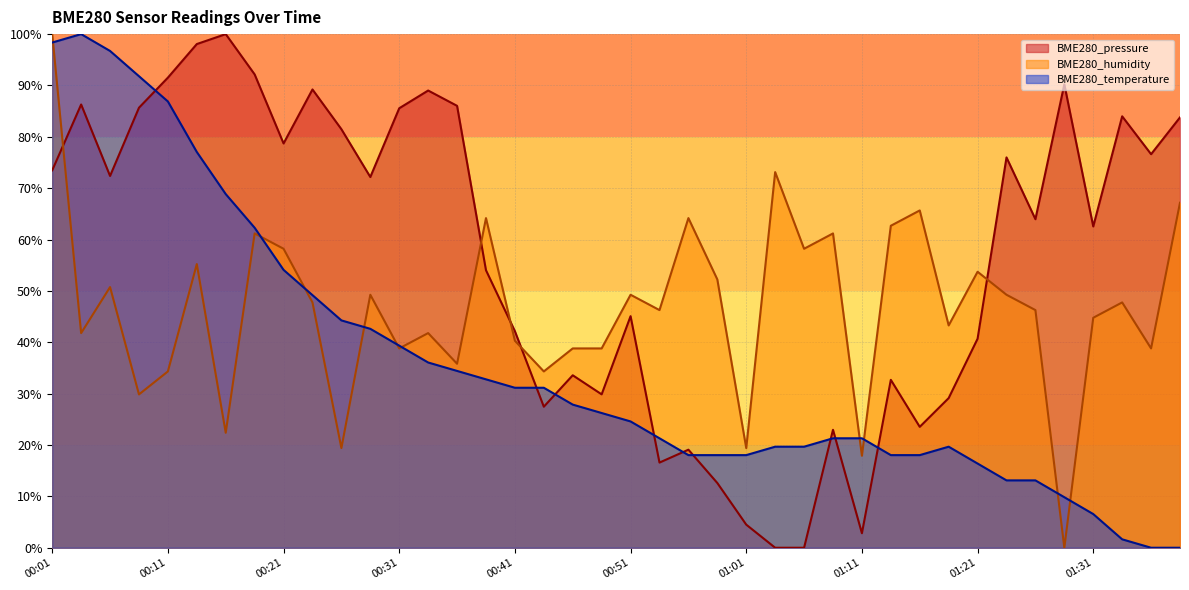

Where do BME280_temperature and BME280_pressure first cross each other?

00:08 and 00:11